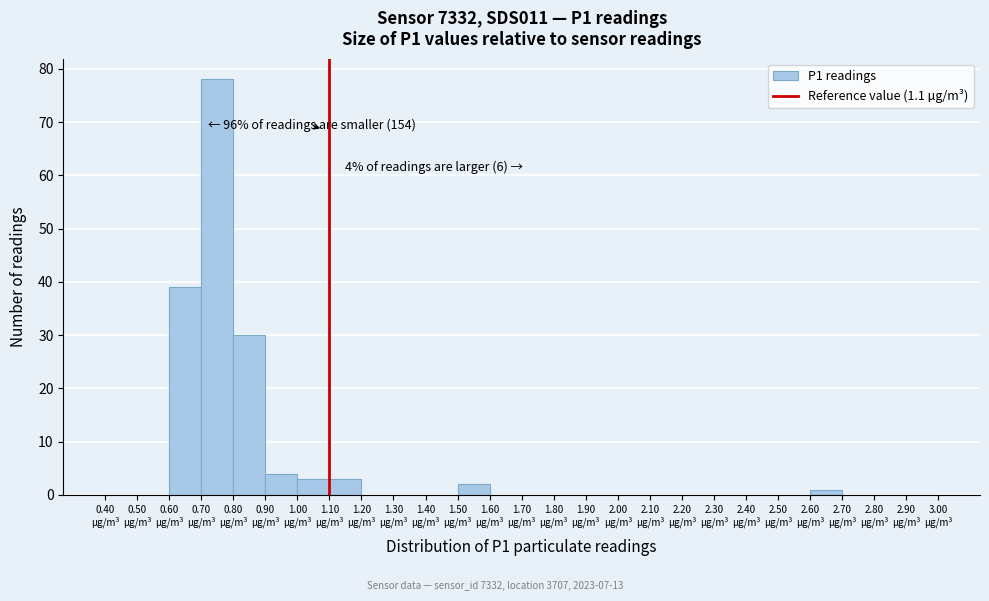

Over which range of the x-axis is the bar tallest?

0.7 to 0.8